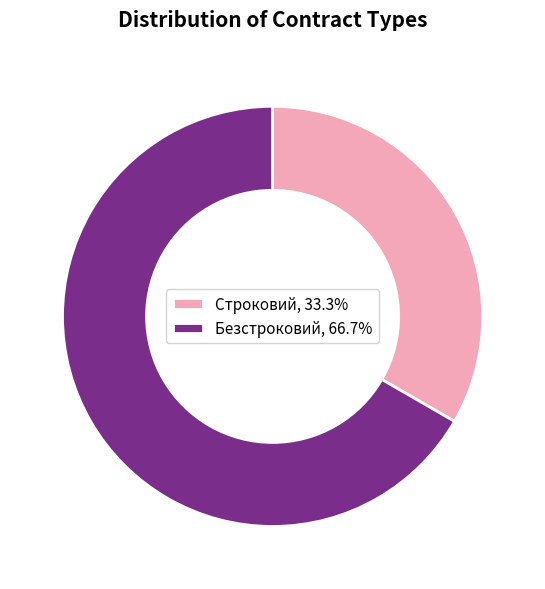

What is the ratio of the value at Безстроковий, 66.7% to the value at Строковий, 33.3%?

2.0